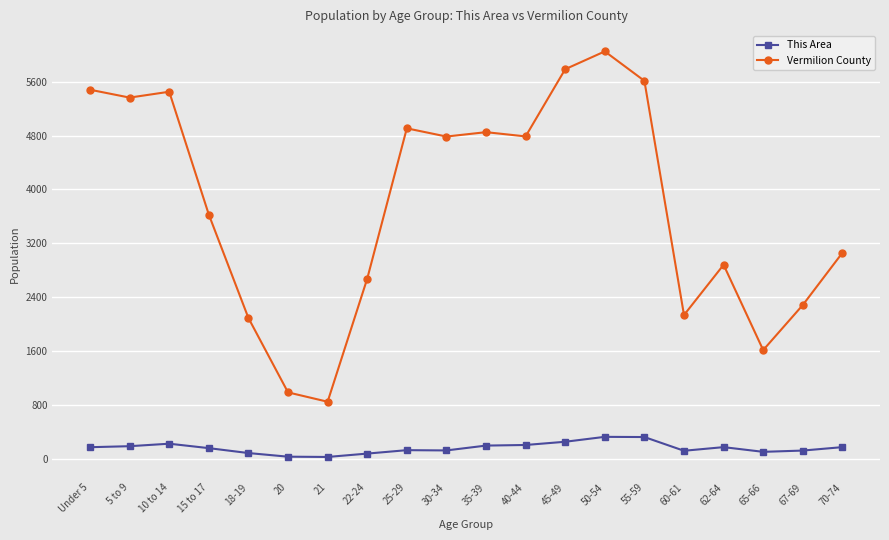

What is the sum of all This Area values?

3126